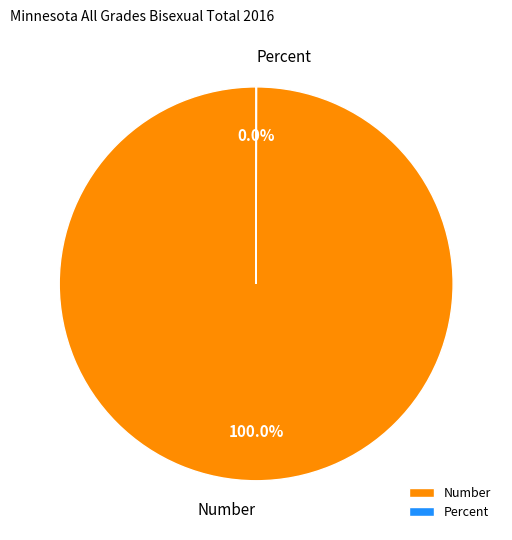

Is Number the majority of the pie?

Yes